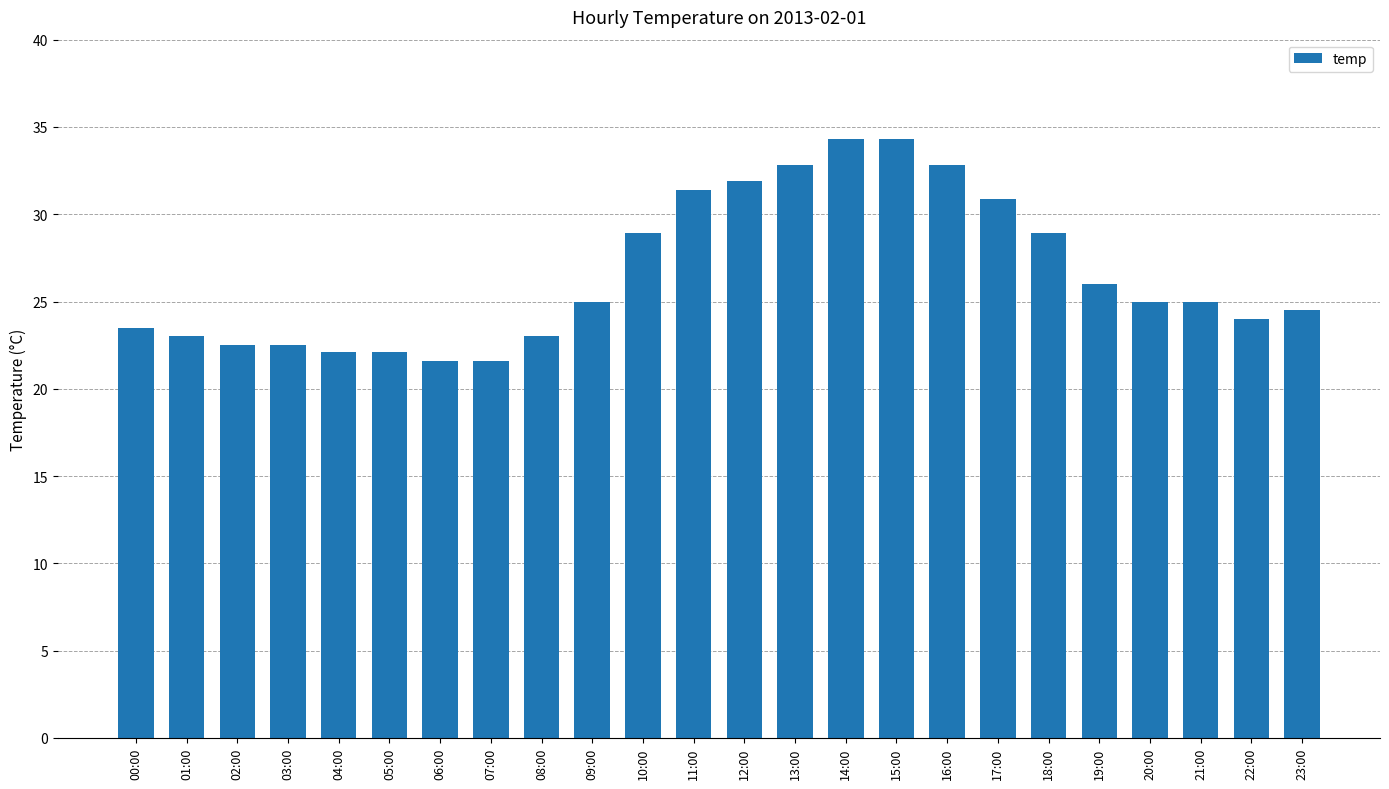

Reading left to right, what are all the values shown in this chart?

00:00=23.5	01:00=23.0	02:00=22.5	03:00=22.5	04:00=22.1	05:00=22.1	06:00=21.6	07:00=21.6	08:00=23.0	09:00=25.0	10:00=28.9	11:00=31.4	12:00=31.9	13:00=32.8	14:00=34.3	15:00=34.3	16:00=32.8	17:00=30.9	18:00=28.9	19:00=26.0	20:00=25.0	21:00=25.0	22:00=24.0	23:00=24.5